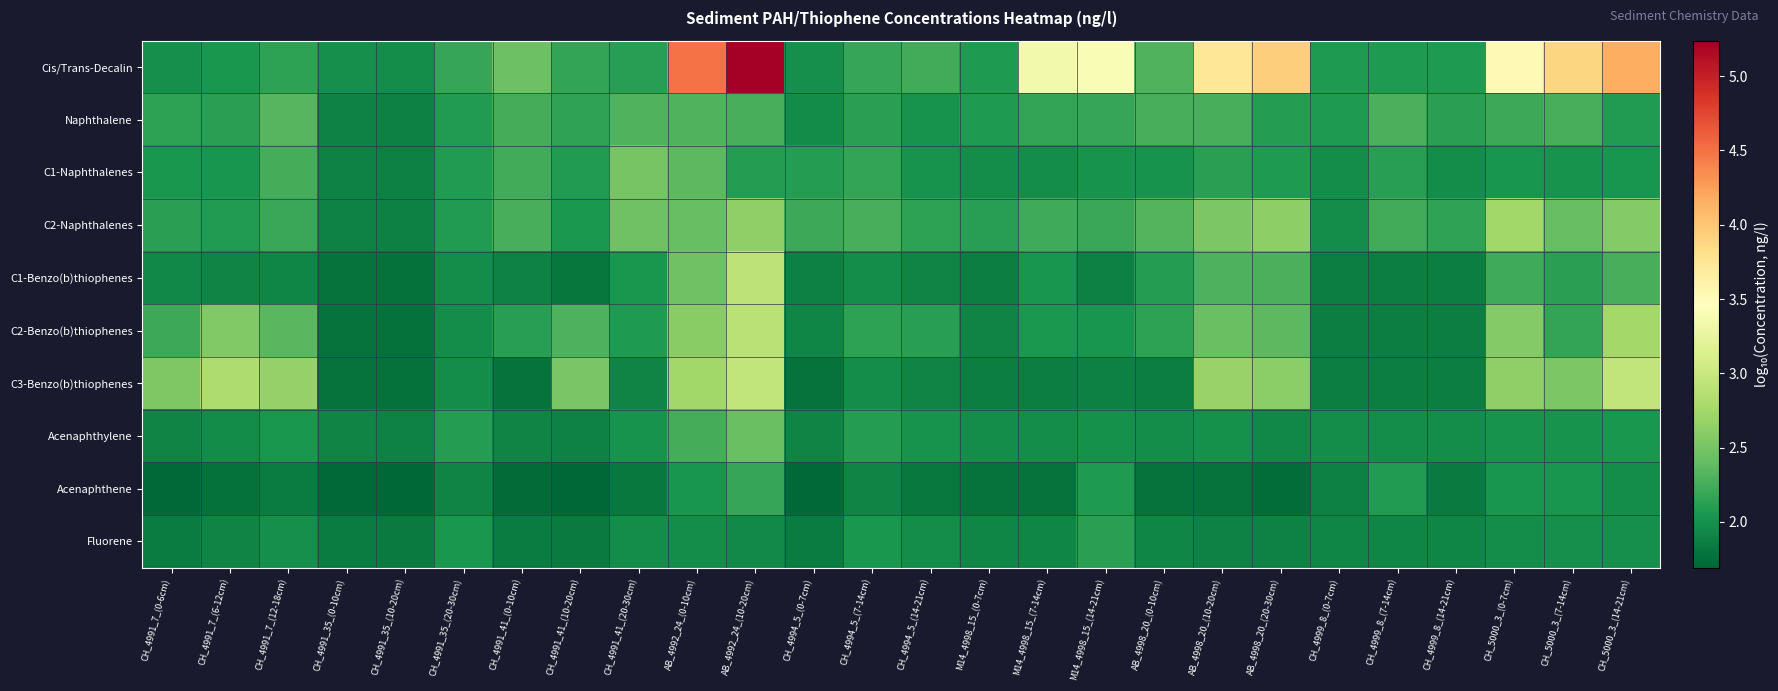

Which series has the largest range (max minus min)?

Cis/Trans-Decalin